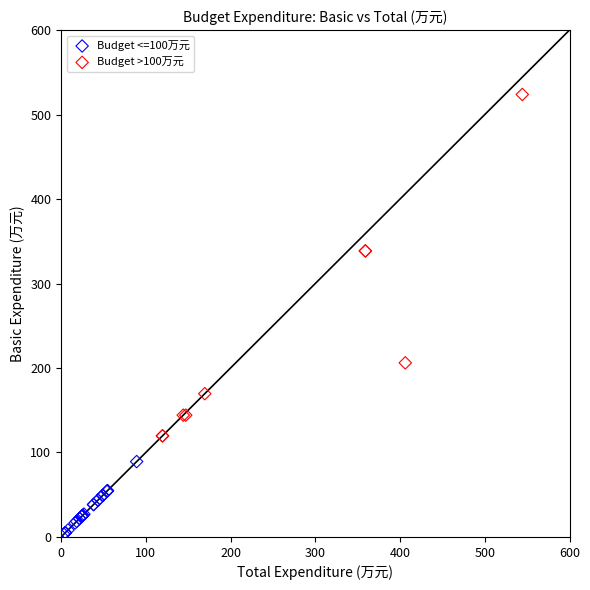

Which series reaches the maximum Y coordinate?

Budget >100万元